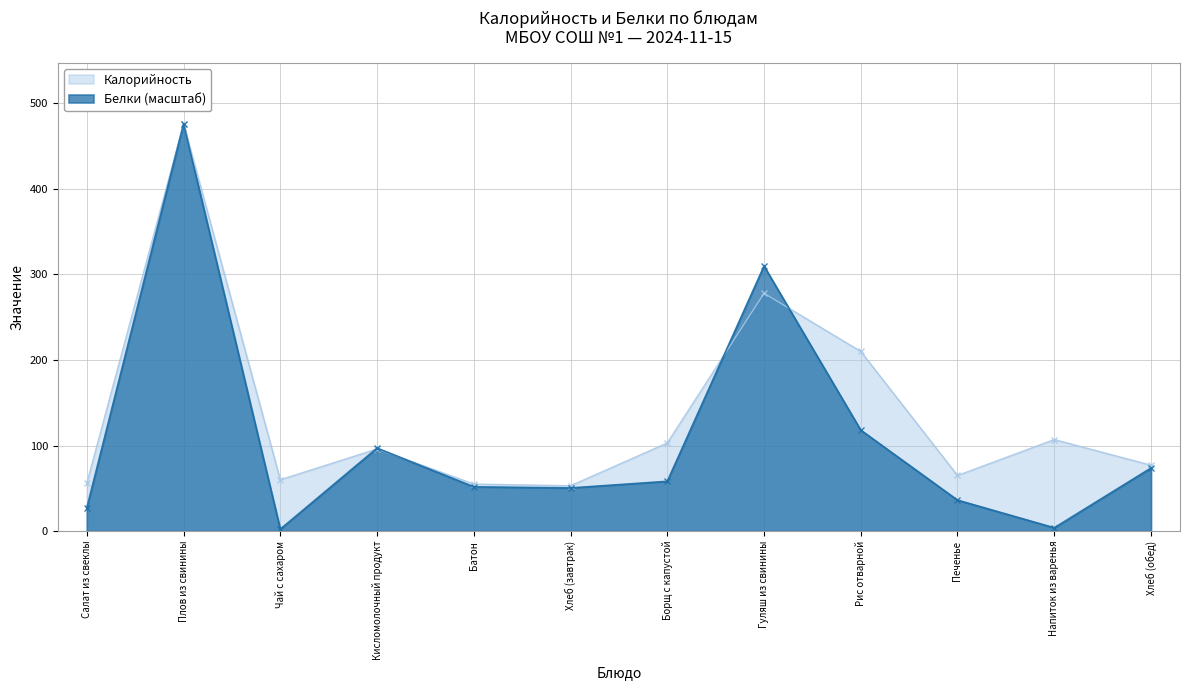

At how many categories does at least one series exceed 150?

3